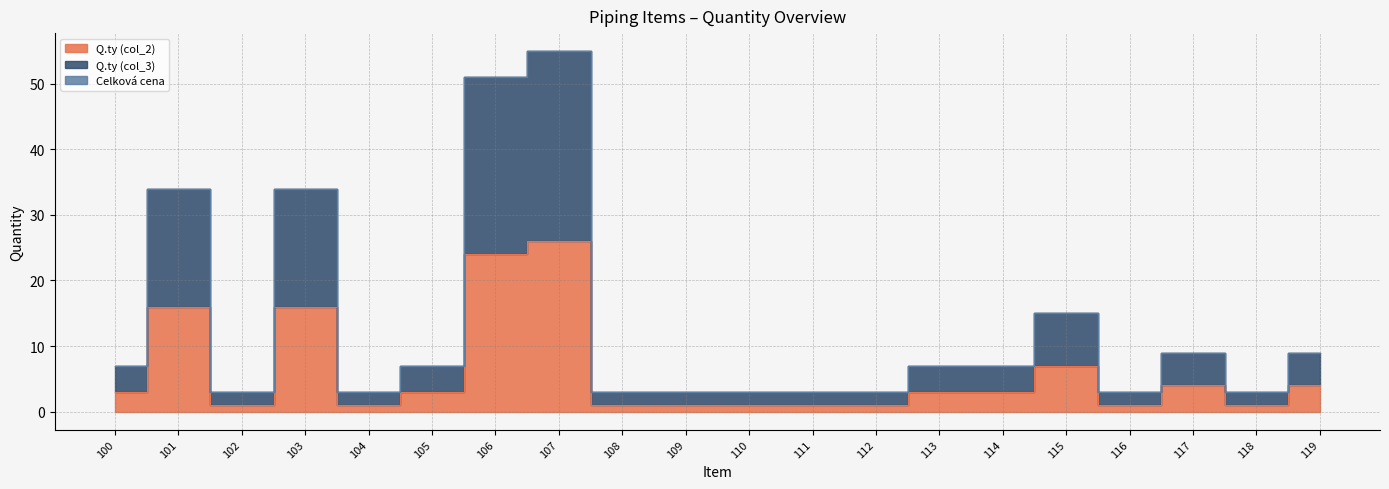

Reading right to left, transcribe all the data shown in this chart.

Q.ty (col_2): 119=4	118=1	117=4	116=1	115=7	114=3	113=3	112=1	111=1	110=1	109=1	108=1	107=26	106=24	105=3	104=1	103=16	102=1	101=16	100=3
Q.ty (col_3): 119=9	118=3	117=9	116=3	115=15	114=7	113=7	112=3	111=3	110=3	109=3	108=3	107=55	106=51	105=7	104=3	103=34	102=3	101=34	100=7